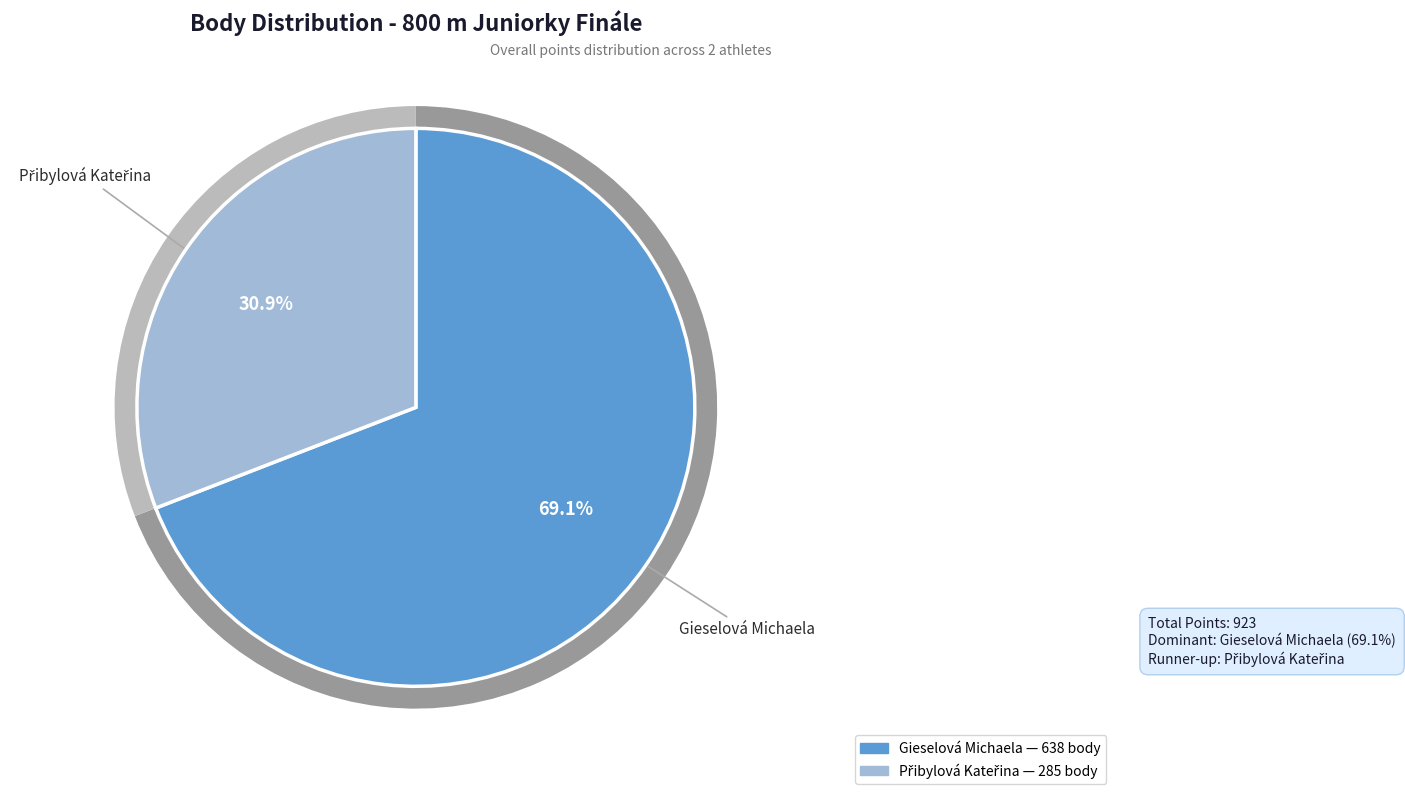

Is the sum of Gieselová Michaela and Přibylová Kateřina greater than half?

Yes